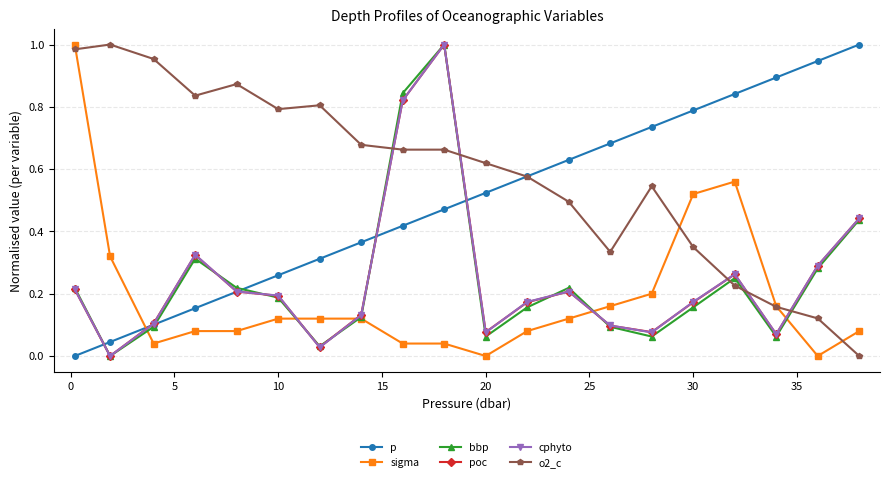

Which series has the largest total across all categories?

o2_c